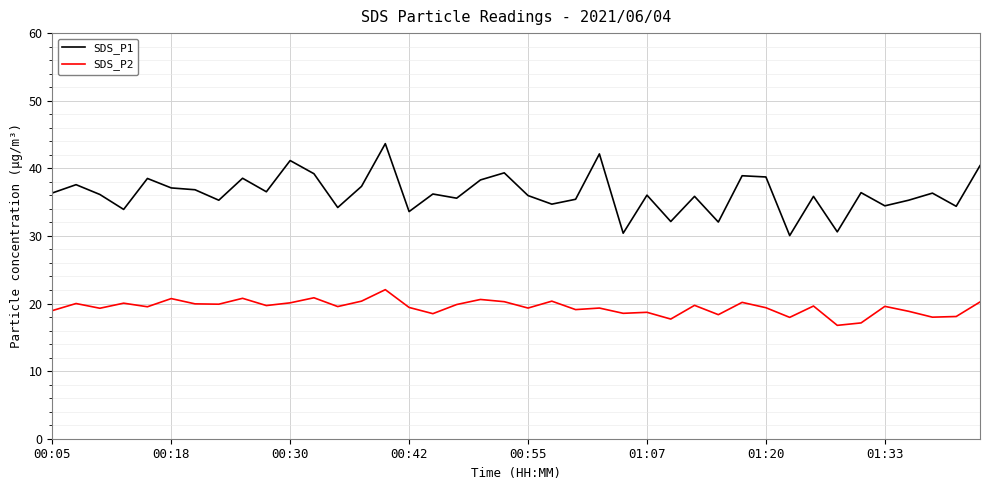

How many distinct data groups are displayed?

2